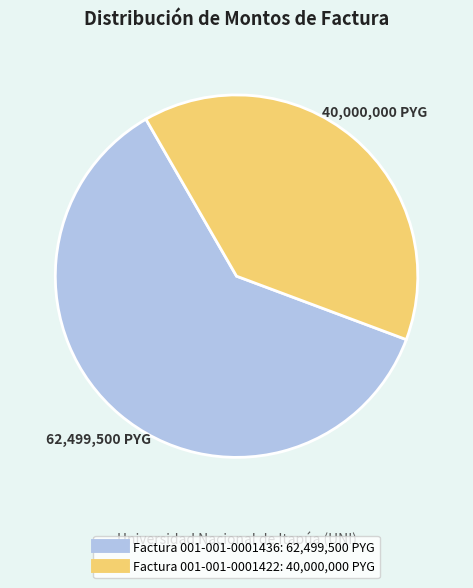

Do Factura 001-001-0001436 and Factura 001-001-0001422 together represent more than half of the pie?

Yes